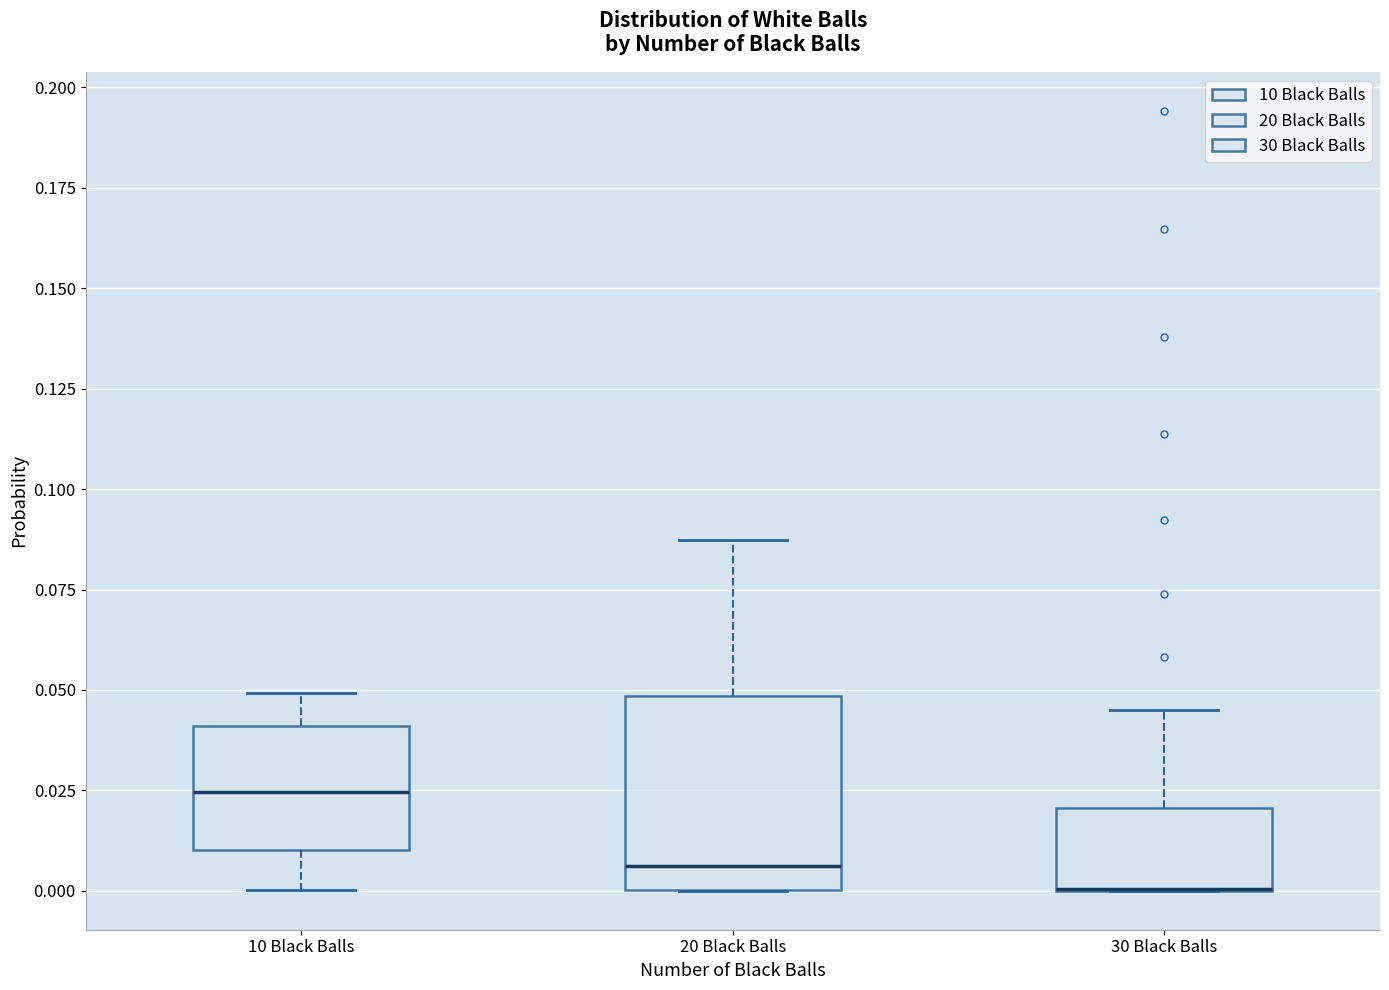

Reading left to right, read every box against the y-axis: the position of its median line, the range the box covers, and the ends of its whiskers. The values are not printed on the chart, so give them approximately, as read against the axis.

10 Black Balls: median 0.025, box 0.010 to 0.040, whiskers 0.000 to 0.050
20 Black Balls: median 0.005, box 0.000 to 0.050, whiskers 0.000 to 0.085
30 Black Balls: median 0.000 (drawn on the box's lower edge), box 0.000 to 0.020, whiskers 0.000 to 0.045